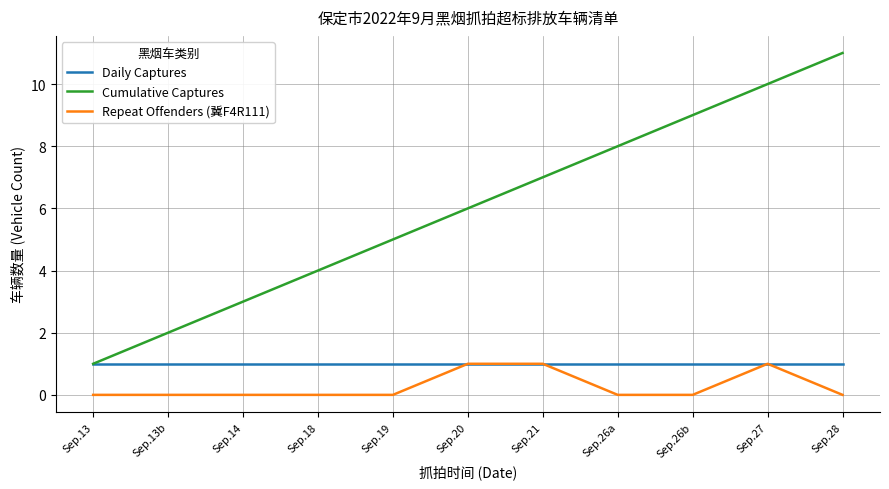

Rank the series at Sep.26b from lowest to highest value.

Repeat Offenders (冀F4R111), Daily Captures, Cumulative Captures